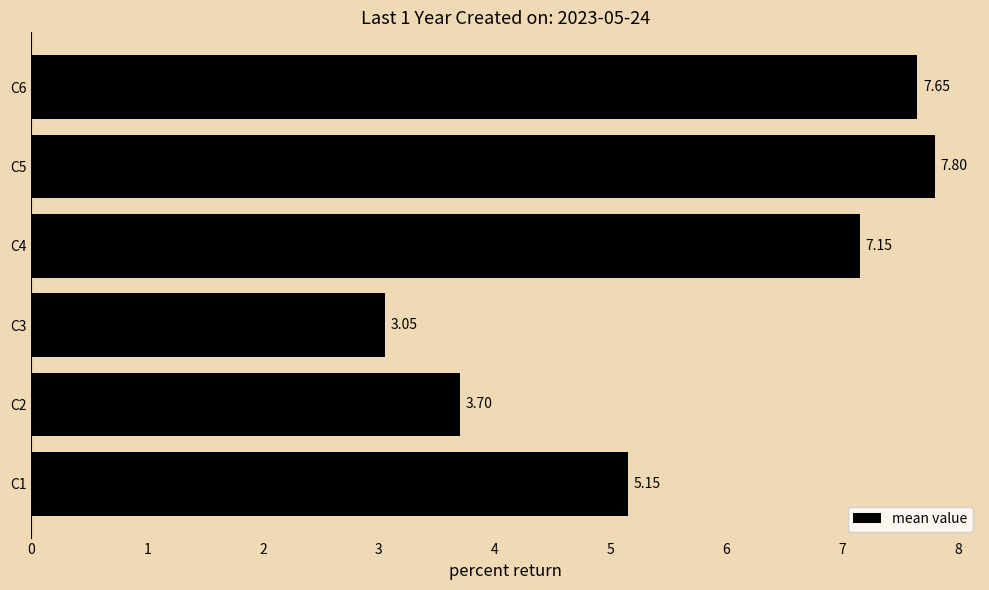

Which category has the highest value across all series?

C5